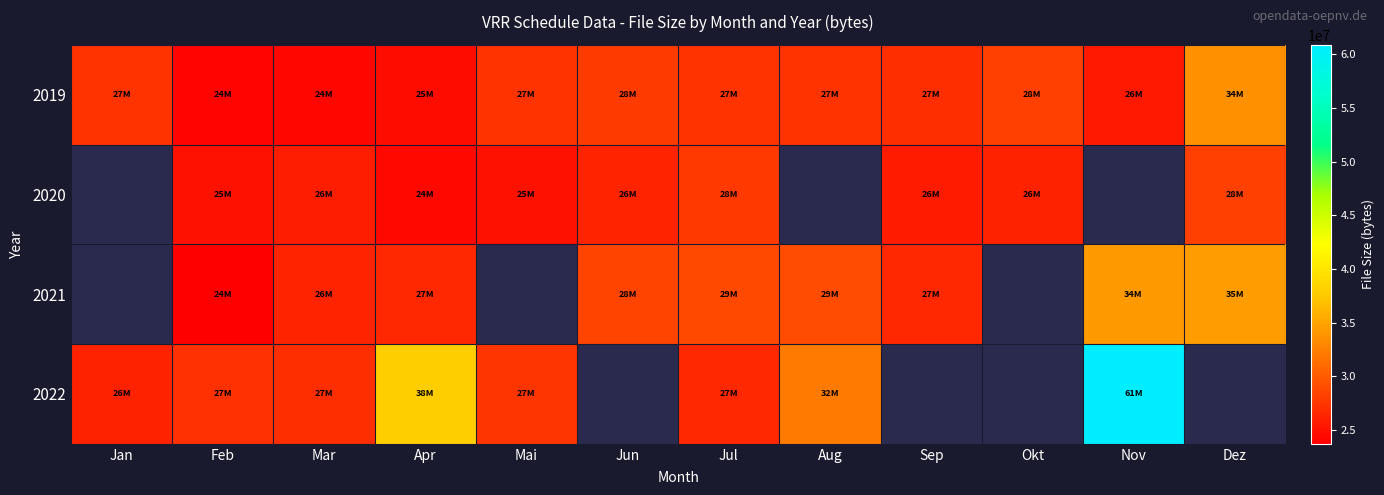

What is the smallest value displayed?

23730232.0